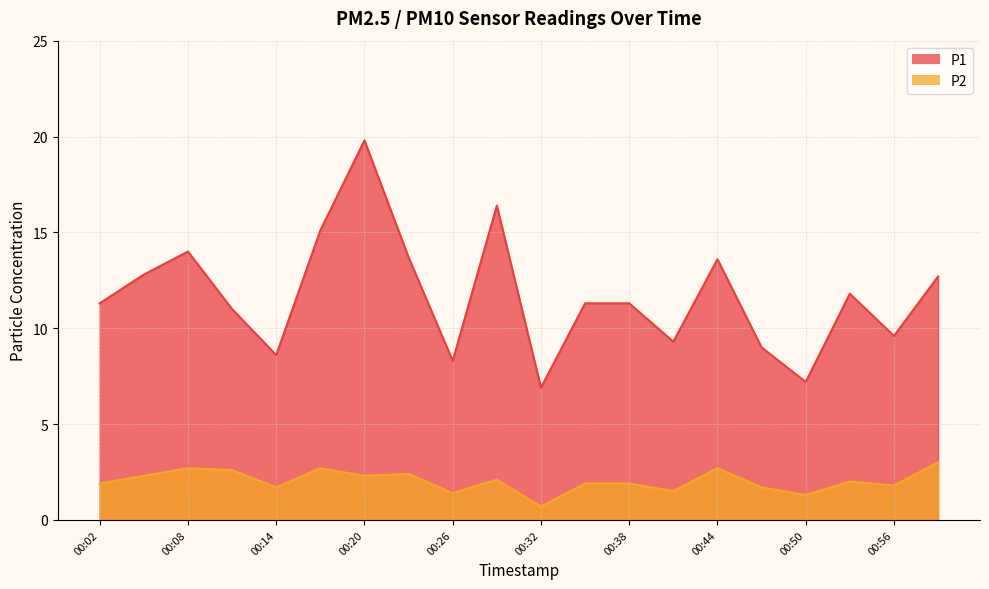

What is the maximum value for P1?

19.8